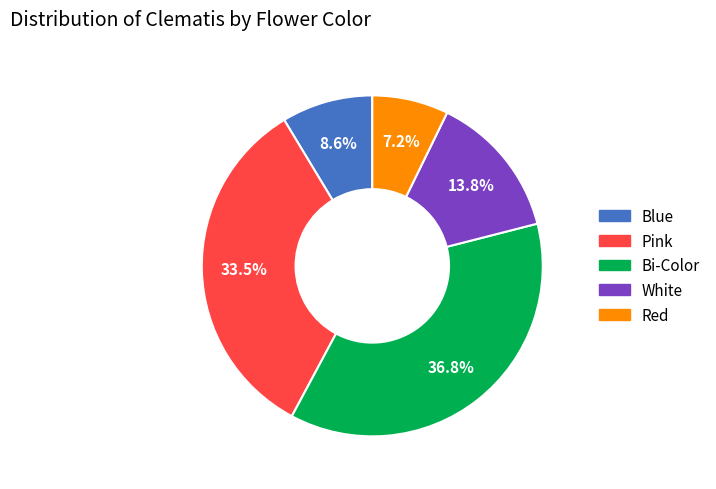

Which category has the smallest portion of the pie?

Red